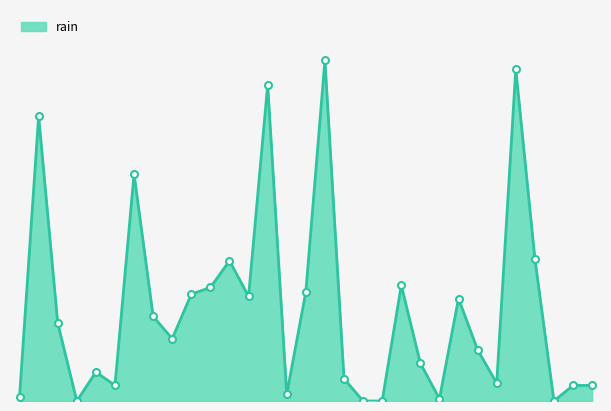

What is the value of the 5th point from the left?

2.6